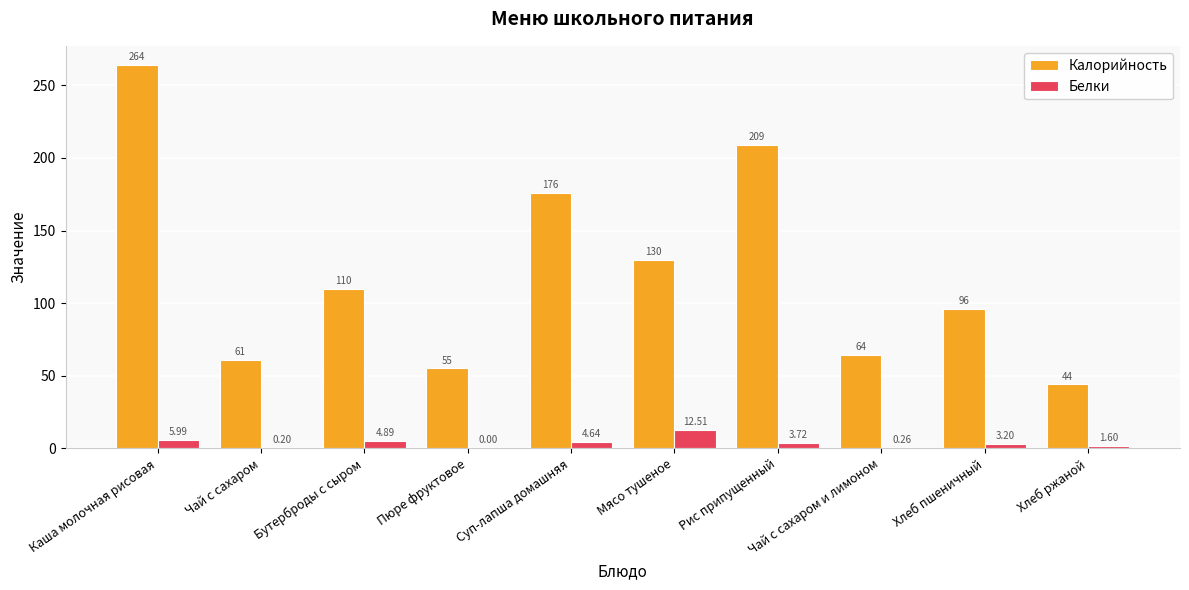

How many groups of bars are there?

10